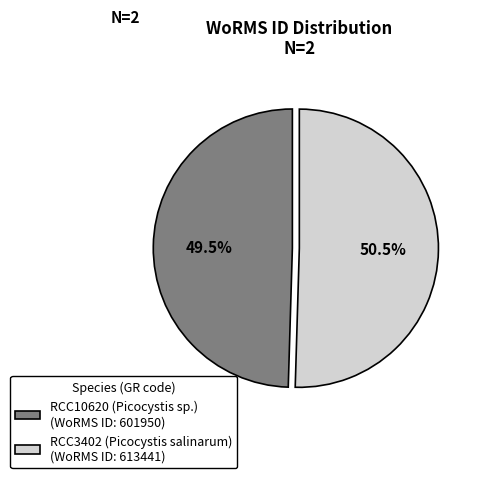

True or false: RCC3402 (Picocystis salinarum) accounts for 56% of the total.

False